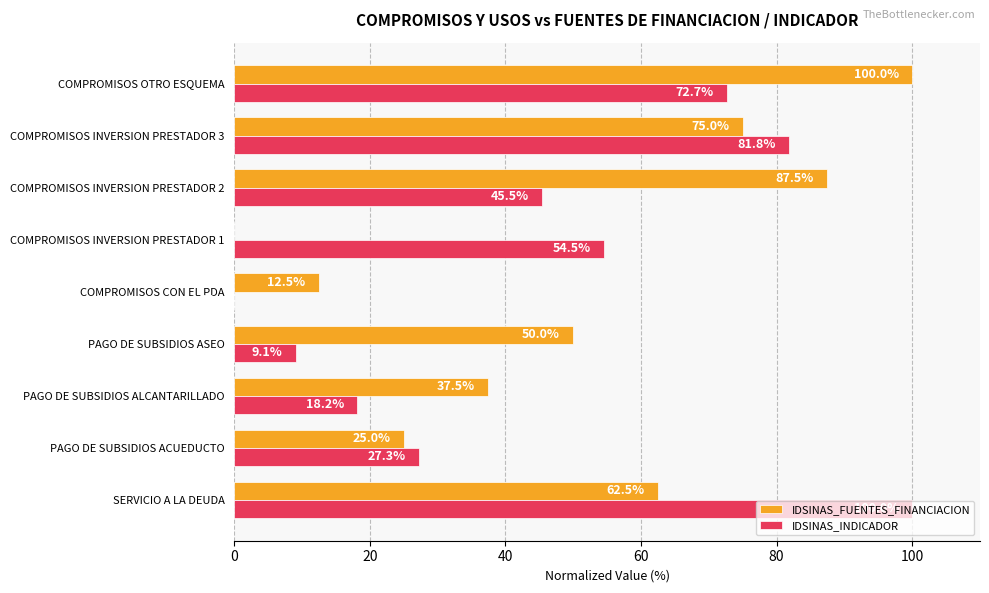

The IDSINAS_FUENTES_FINANCIACION series shows 62.5 at SERVICIO A LA DEUDA. True or false?

True